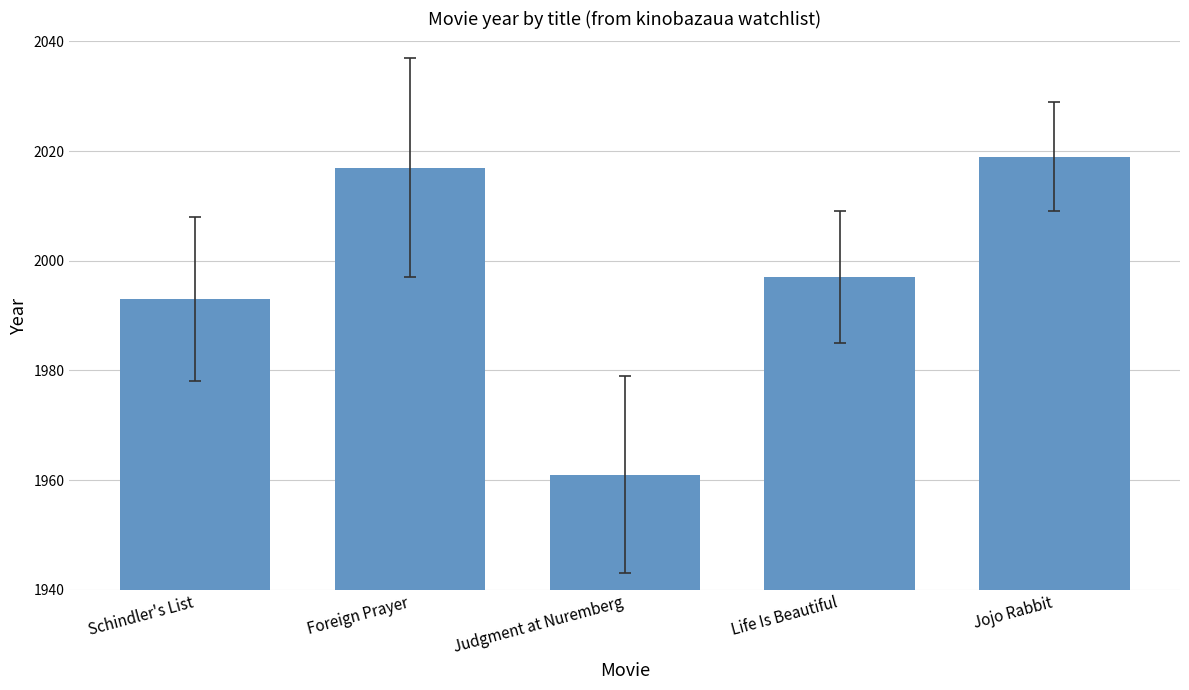

Reading left to right, transcribe all the data shown in this chart.

1993	2017	1961	1997	2019